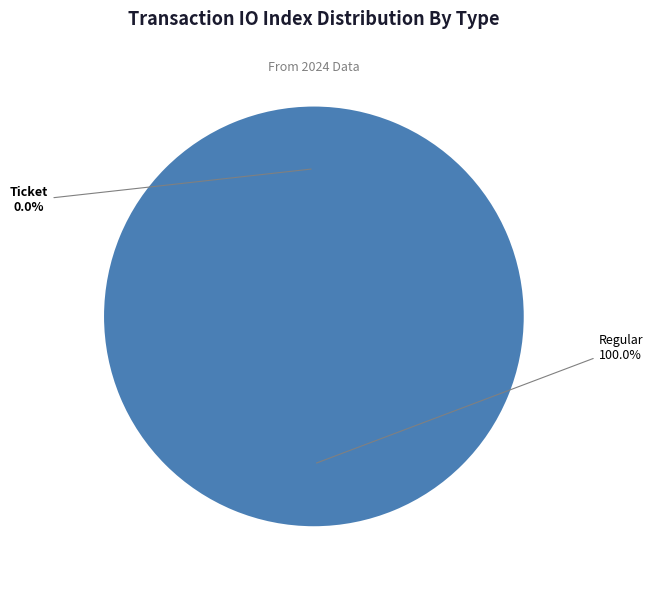

Which category has the smallest portion of the pie?

Ticket